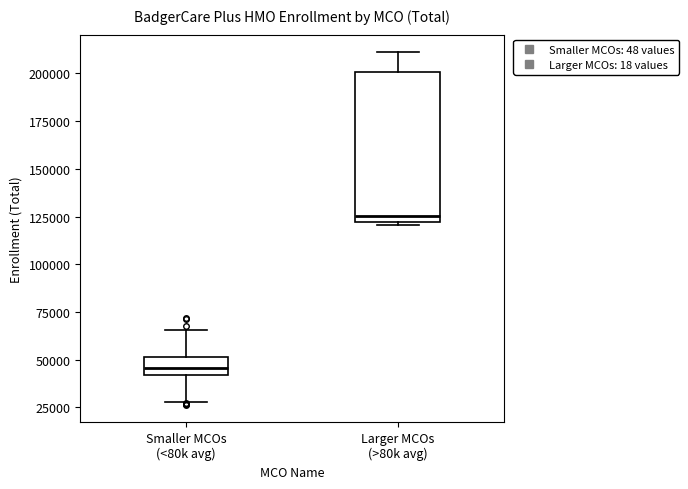

Reading left to right, transcribe this box plot: for each box, give where its median line is, the range the box spans, and where its two whiskers end, as read against the y-axis. The values are not printed on the chart, so give them approximately, as read against the axis.

Smaller MCOs (<80k avg): median 45000, box 40000 to 50000, whiskers 30000 to 65000
Larger MCOs (>80k avg): median 125000, box 120000 to 200000, whiskers 120000 to 210000